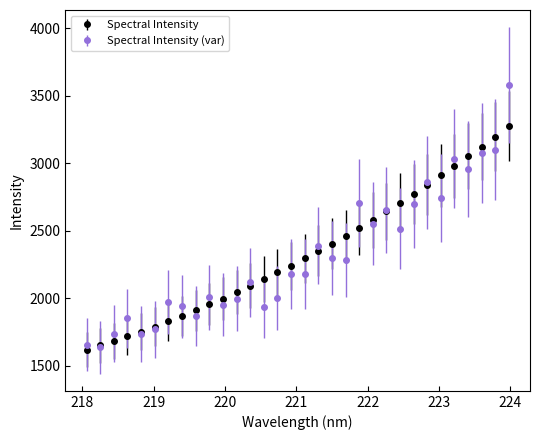

Which series has the widest spread of values?

Spectral Intensity (var)